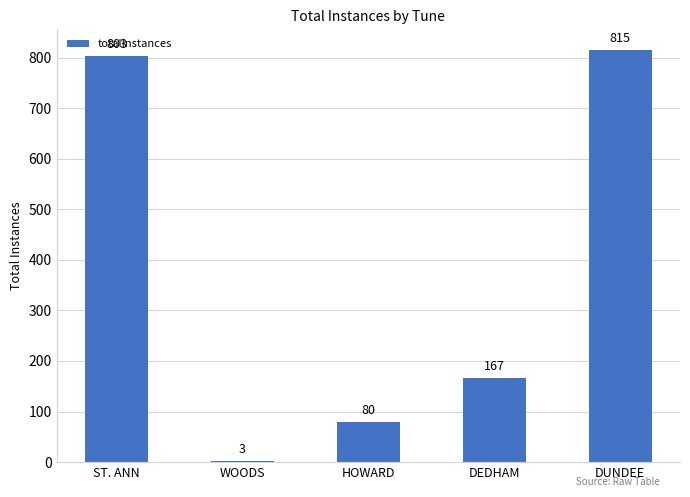

What is the difference between the values at WOODS and HOWARD?

77